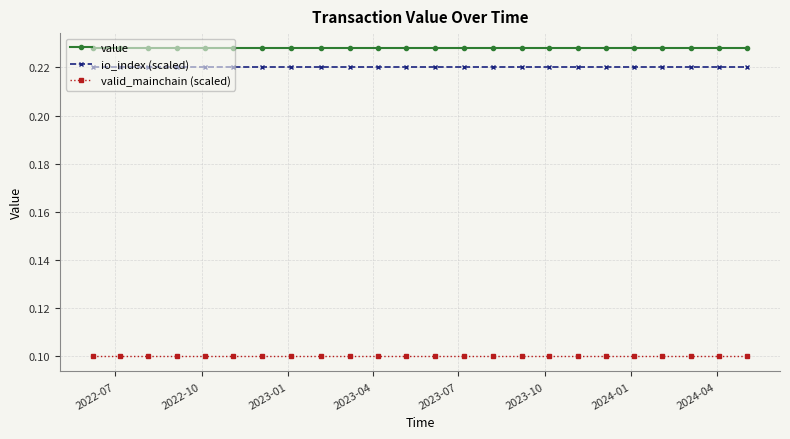

What is the value of the valid_mainchain (scaled) point at the 20th from the left?

0.1